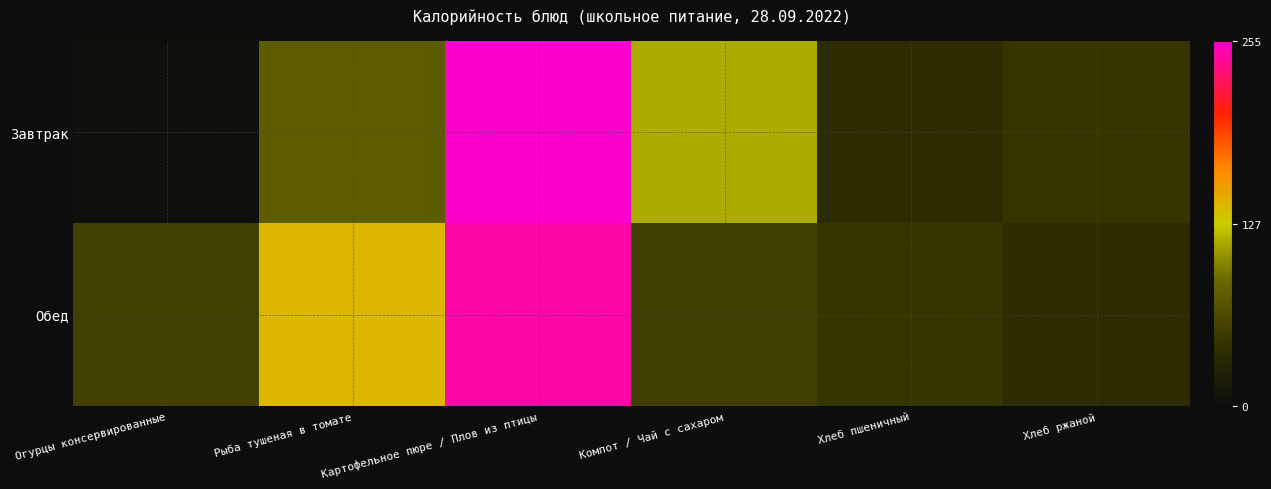

Which series has the widest spread of values?

Завтрак